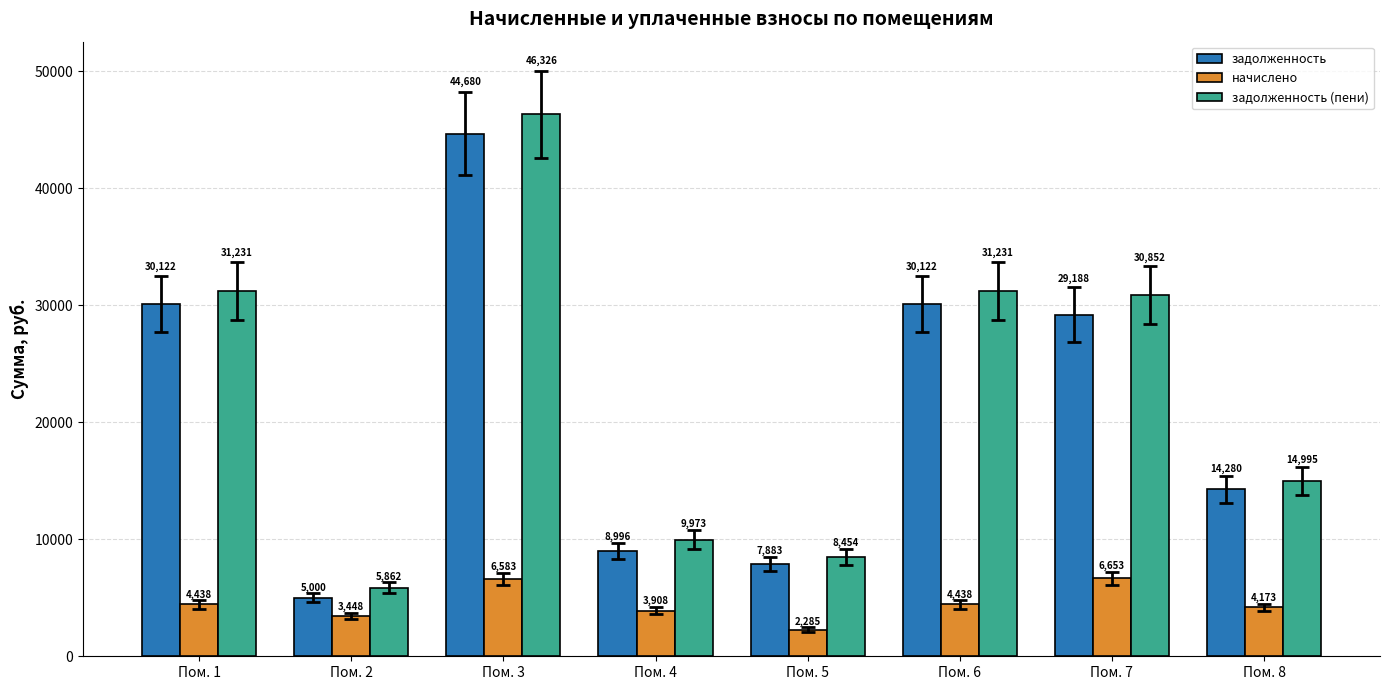

Which series has the widest spread of values?

задолженность (пени)